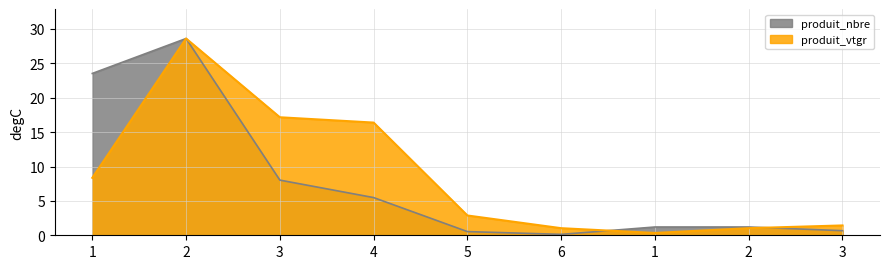

True or false: produit_vtgr has more than 1 interior local peaks.

False